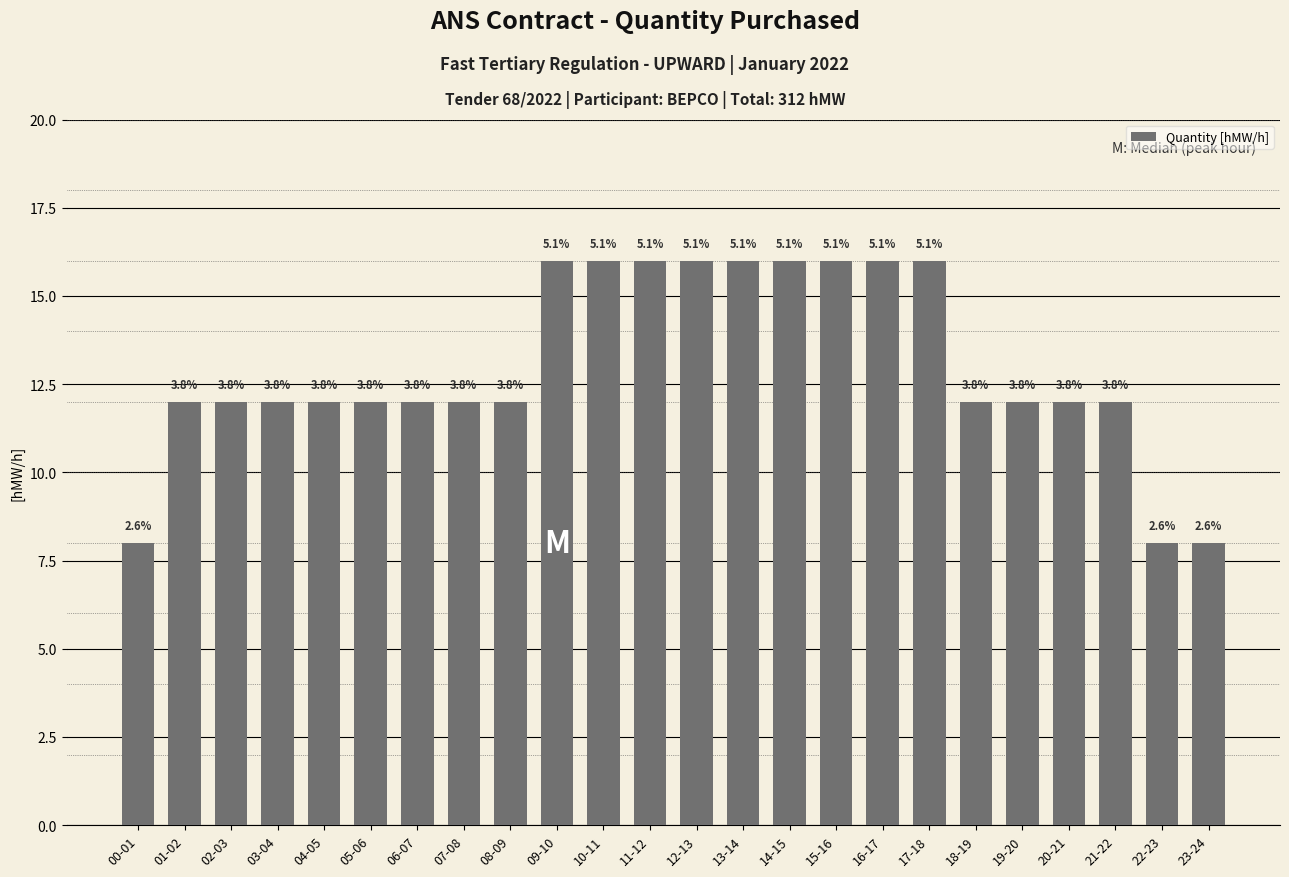

What is the label of the 13th bar from the right?

11-12